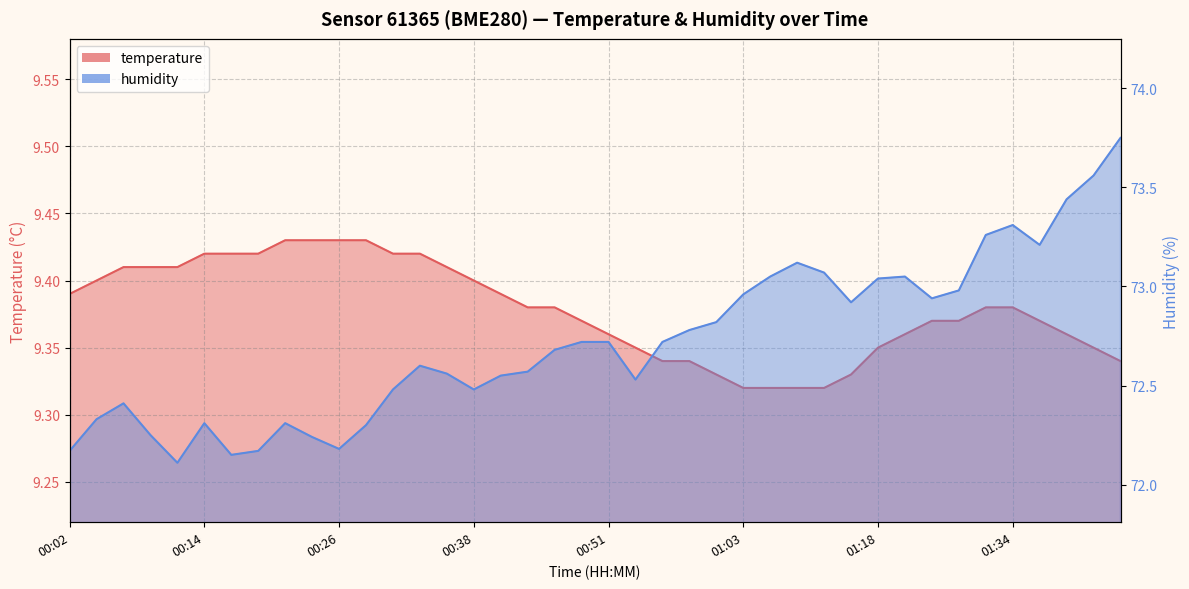

How many lines are shown in the chart?

2